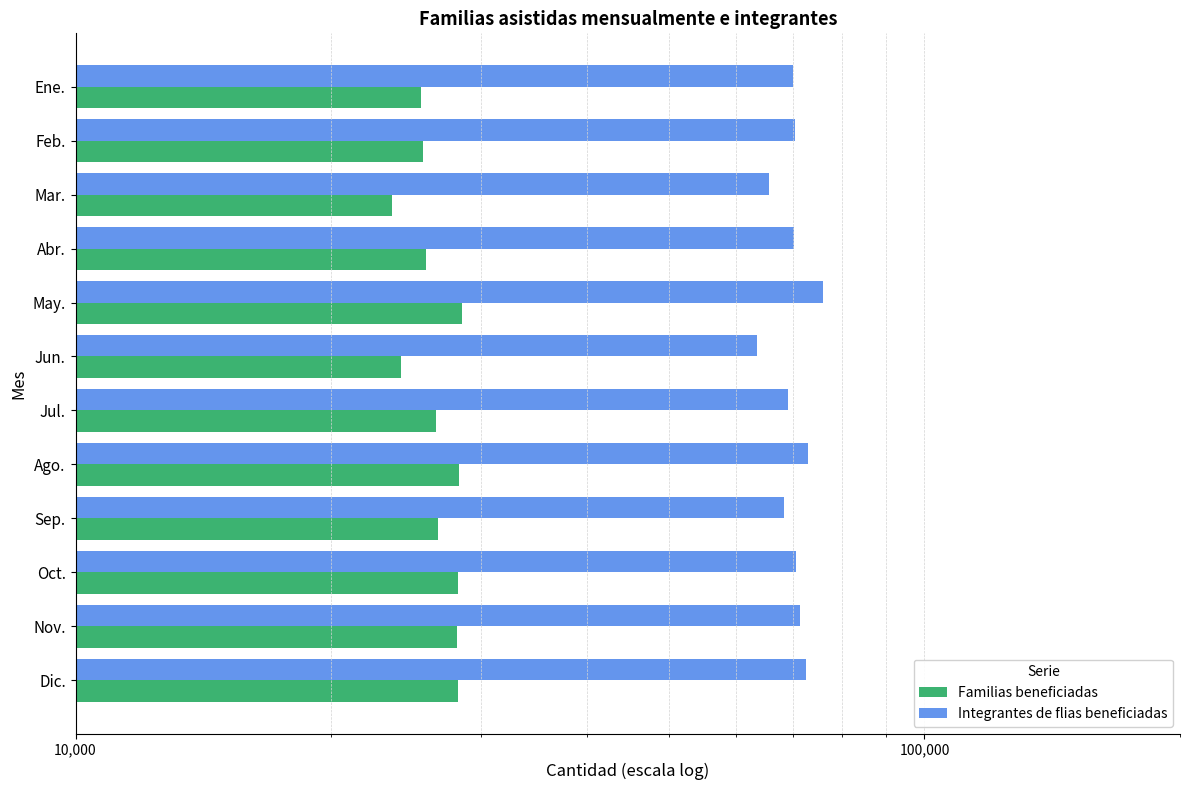

How many groups of bars are there?

12